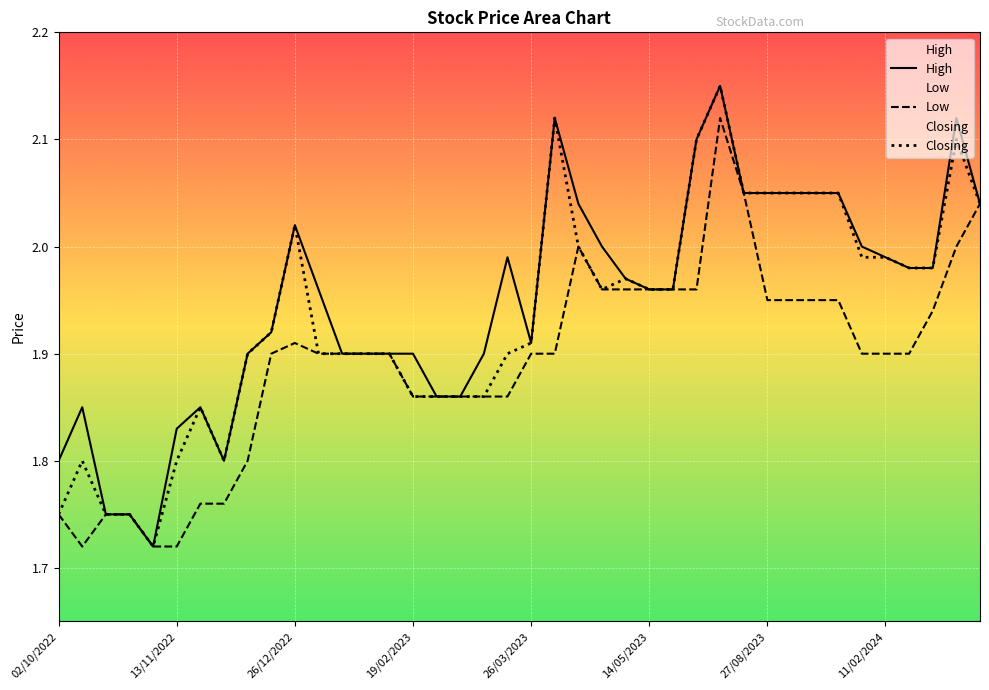

True or false: Low and High intersect in this chart.

False